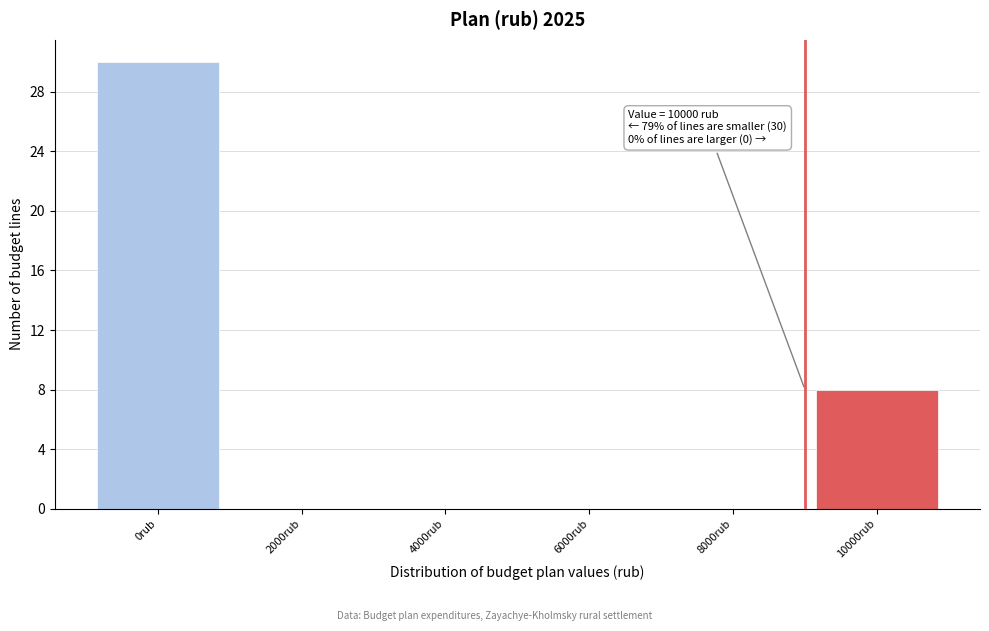

Reading right to left, extract all data points from this chart.

10000rub=8	8000rub=0	6000rub=0	4000rub=0	2000rub=0	0rub=30